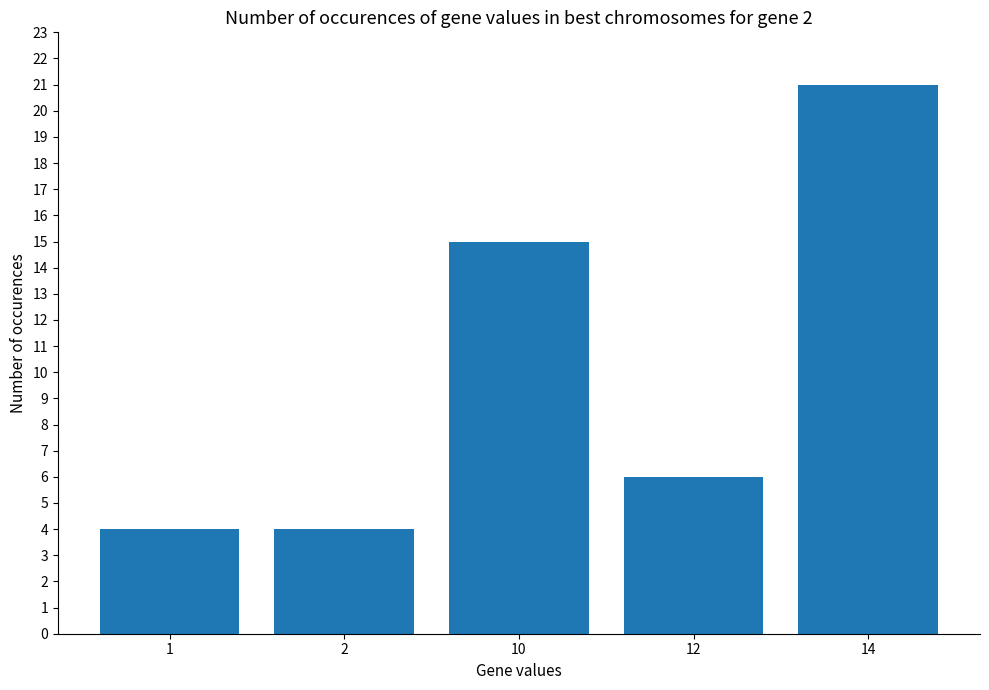

At which label is the value closest to 12?

10